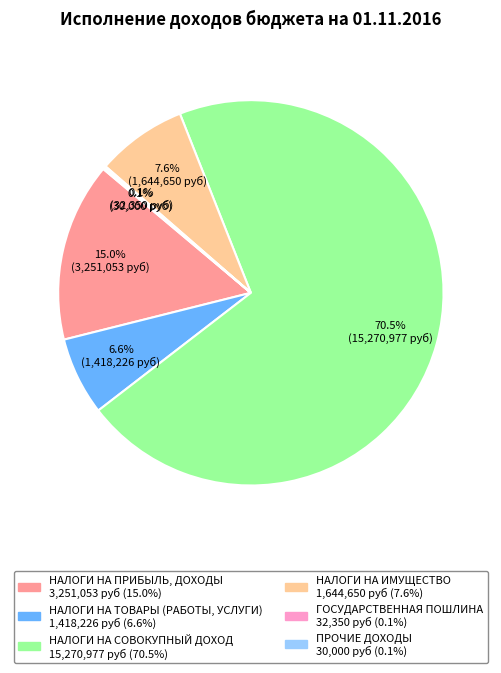

Does НАЛОГИ НА СОВОКУПНЫЙ ДОХОД account for over 50% of the chart?

Yes